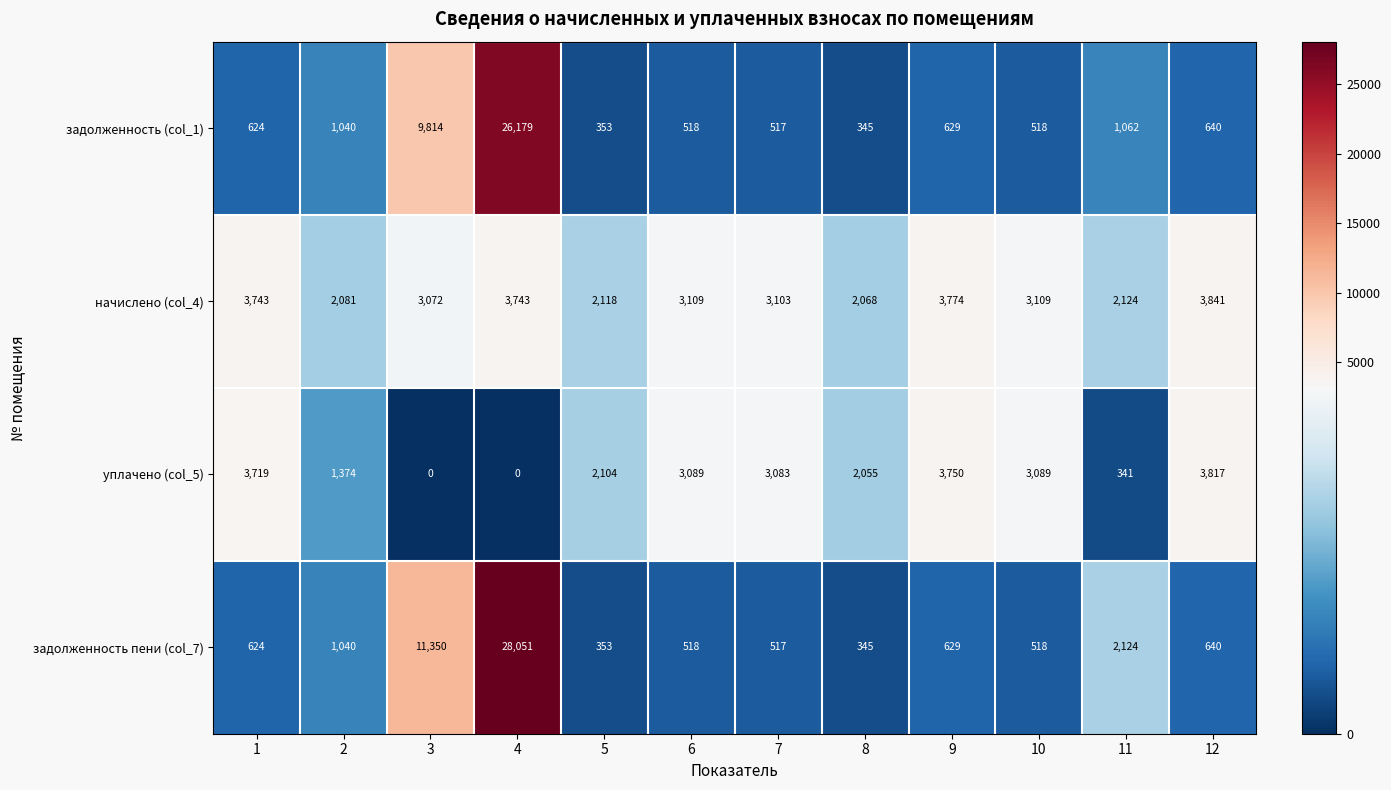

What is the difference between the second highest and minimum values in the задолженность (col_1) series?

9469